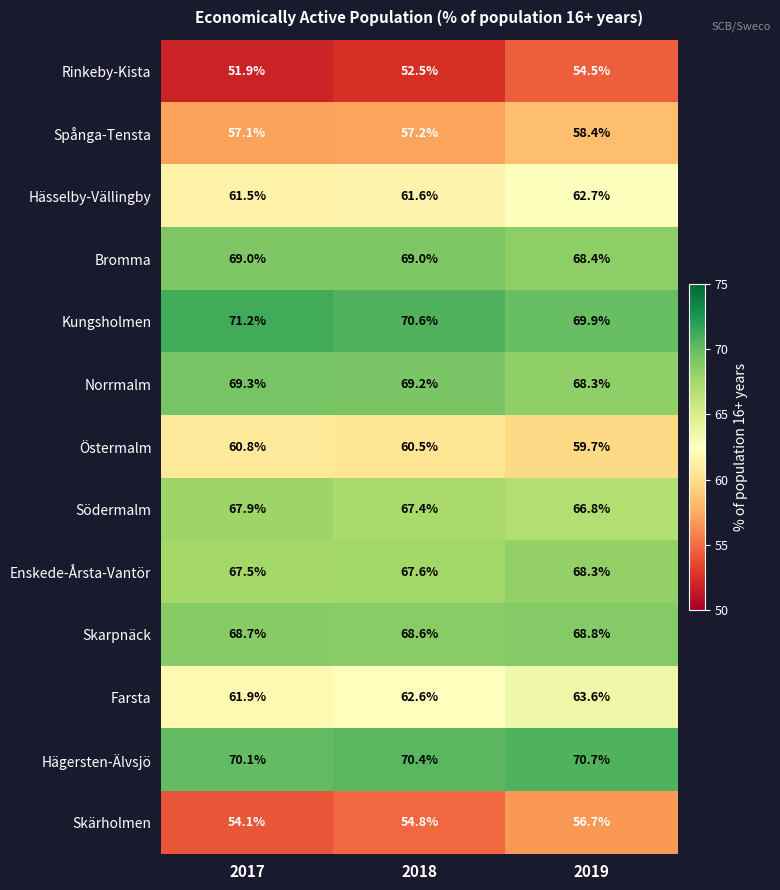

At which category is the sum across all series the highest?

2019